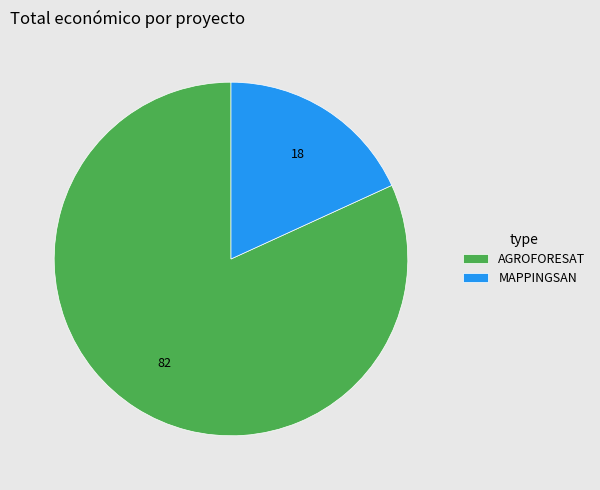

Is there any slice that represents more than half of the pie?

Yes